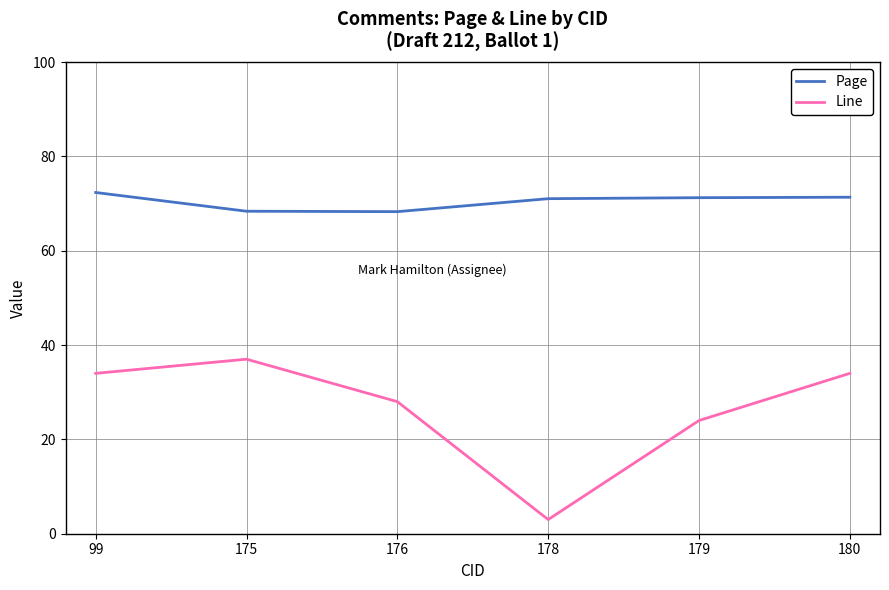

Rank the series by their average value, from highest to lowest.

Page, Line